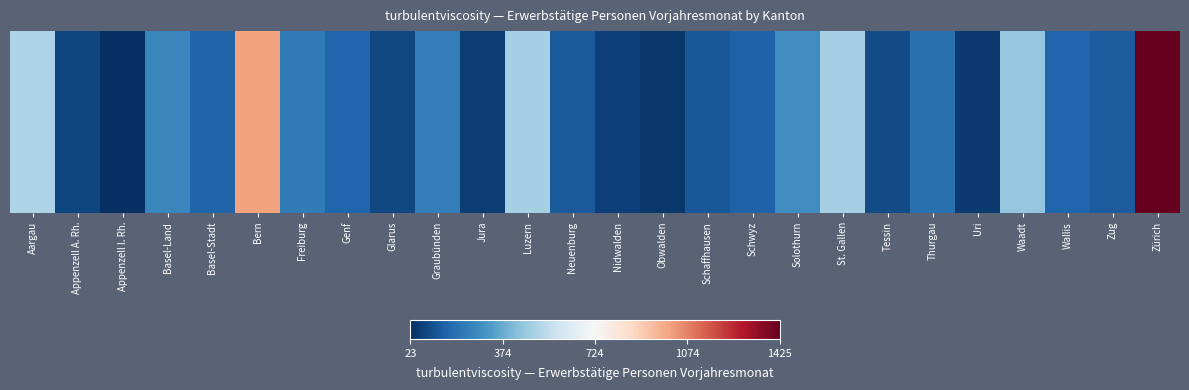

True or false: the data shows 242 at Graubünden.

True